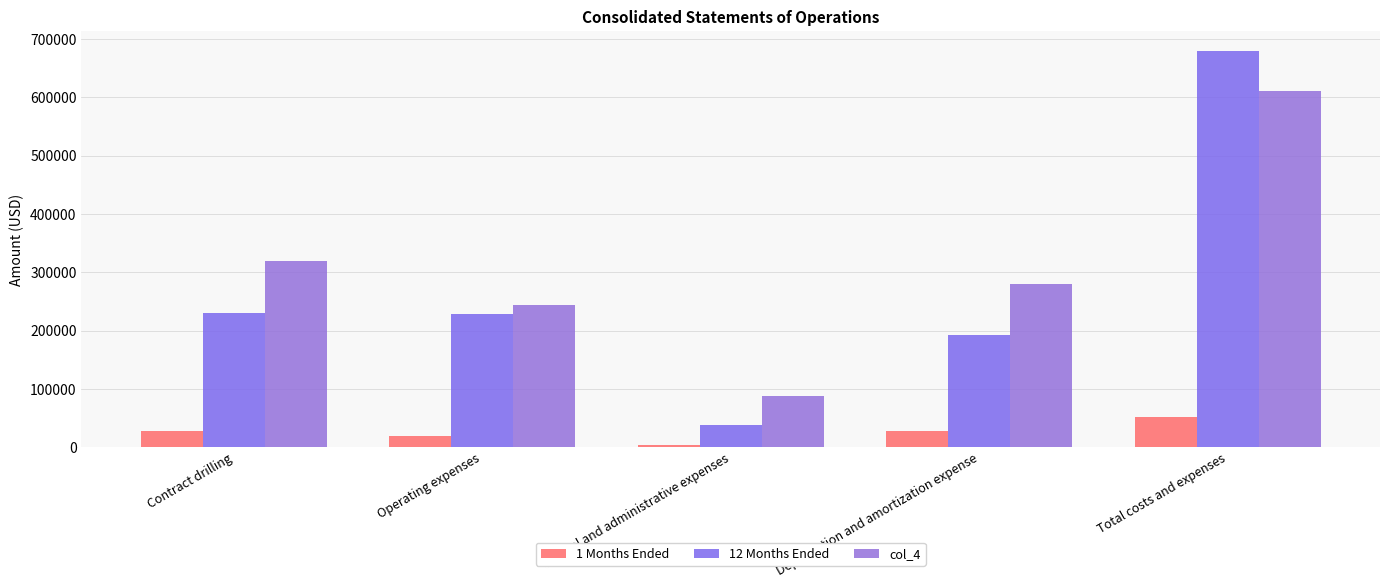

Which category has the highest value in the col_4 series?

Total costs and expenses